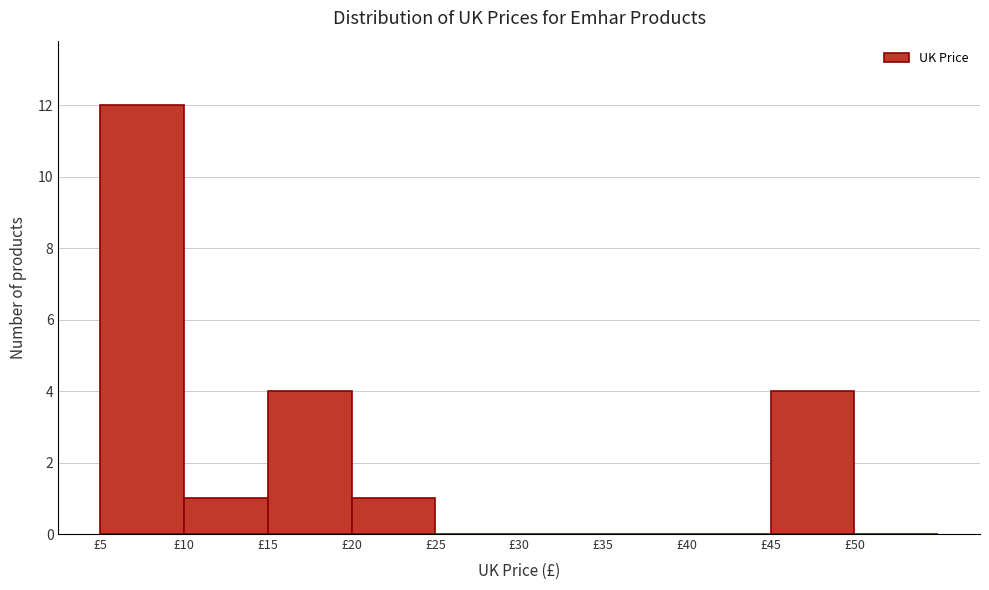

Reading left to right, transcribe this chart: for each bar, give the range it covers on the x-axis and its height. The values are not printed on the chart, so give them approximately, as read against the axis.

5 to 10: 12
10 to 15: 1
15 to 20: 4
20 to 25: 1
25 to 30: 0
30 to 35: 0
35 to 40: 0
40 to 45: 0
45 to 50: 4
50 to 55: 0